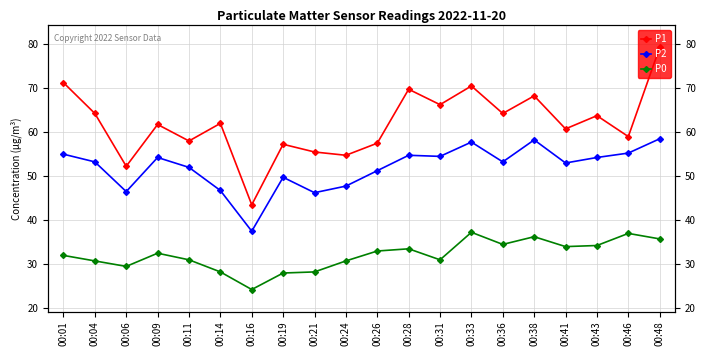

Between 00:36 and 00:41, which is larger?

00:36